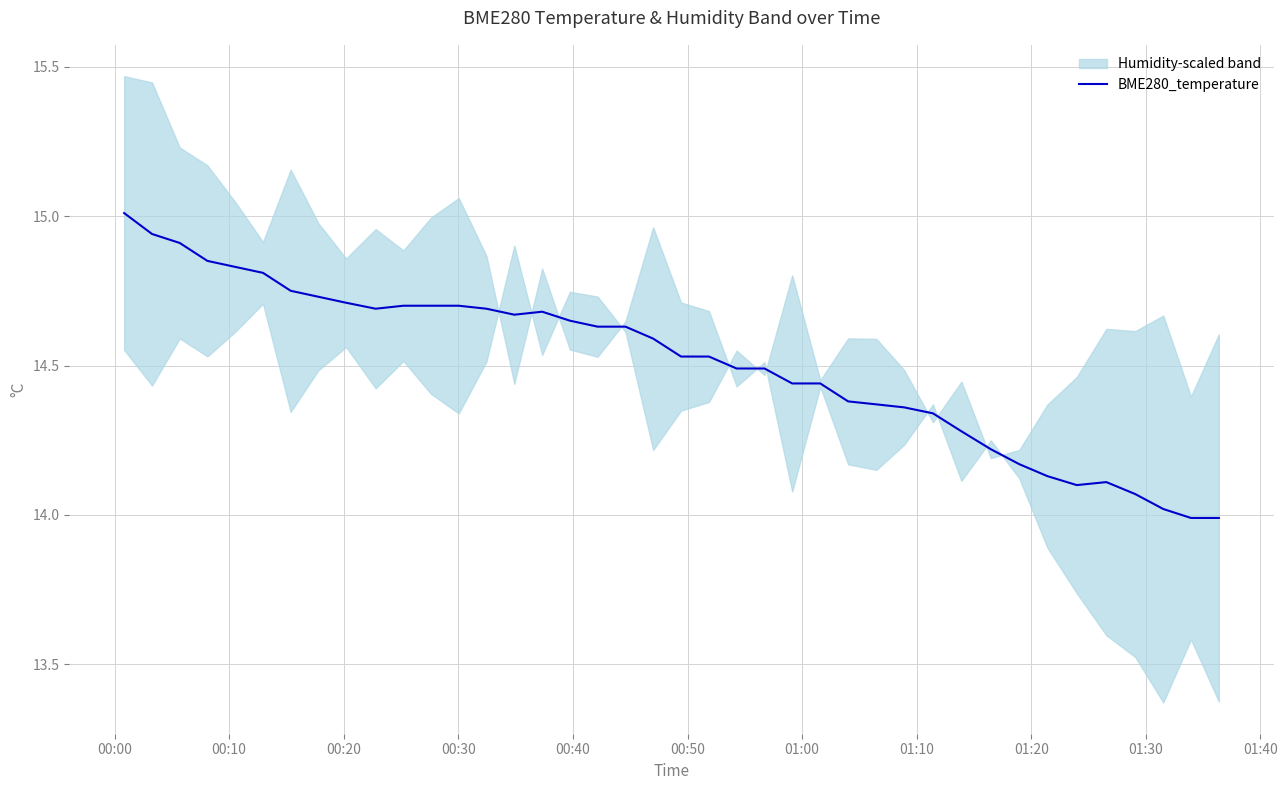

What is the average value?

14.5